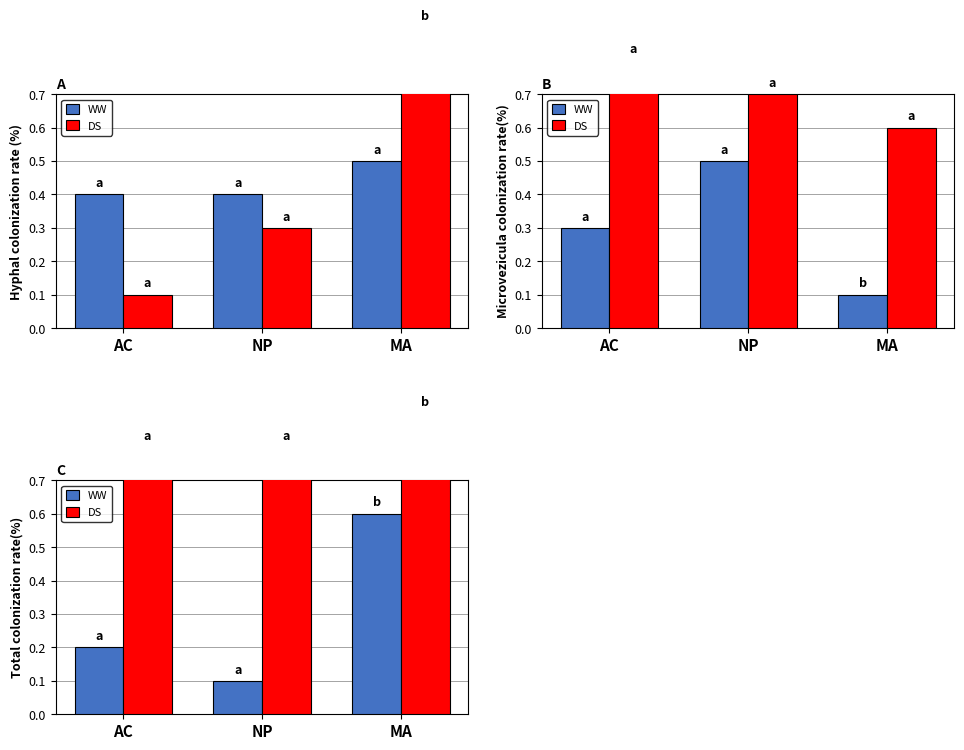

Reading left to right, what are all the values shown in this chart?

WW: 0.2	0.1	0.6
DS: 0.8	0.8	0.9